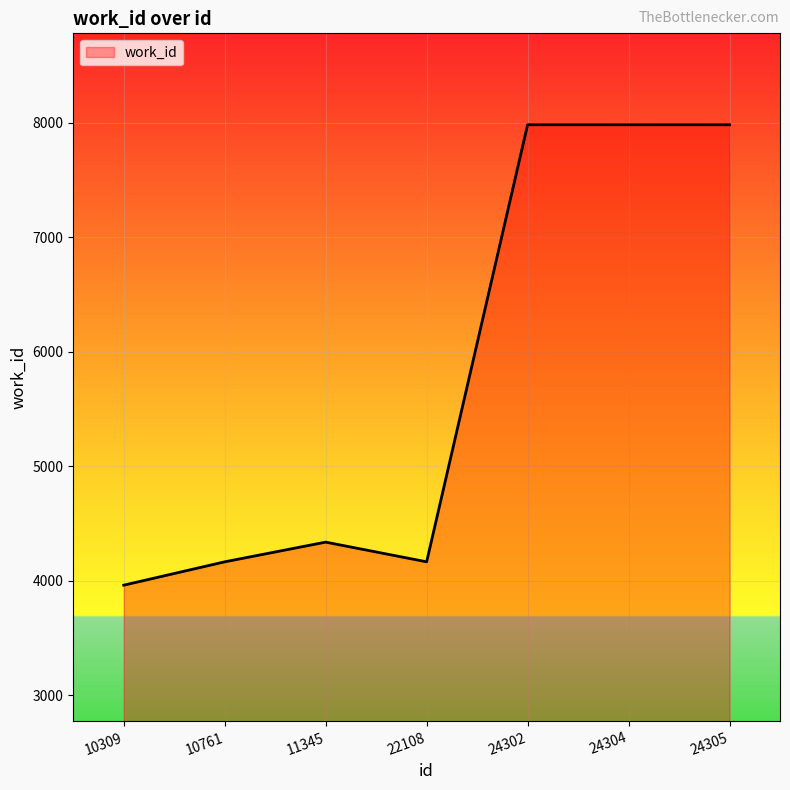

The value at 24305 is 7984. True or false?

True